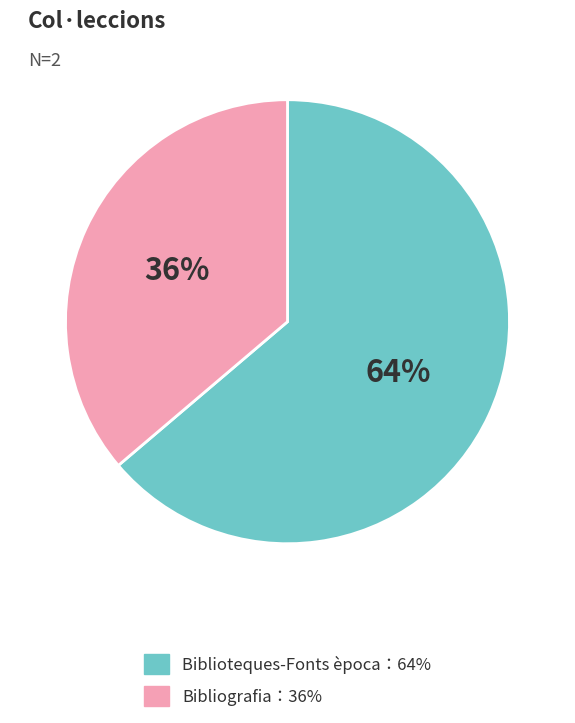

To the nearest percent, what is the average slice percentage?

50%